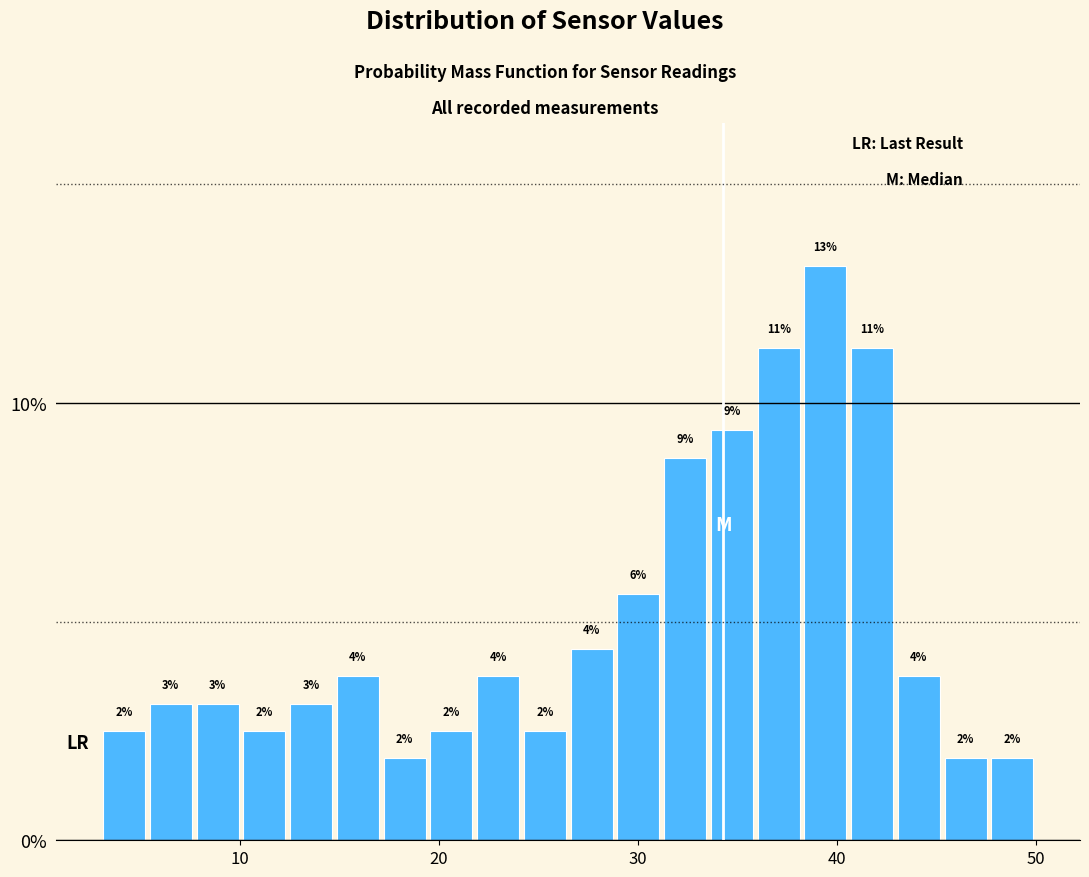

Read against the x-axis, roughly where is the centre of the tallest bar?

39